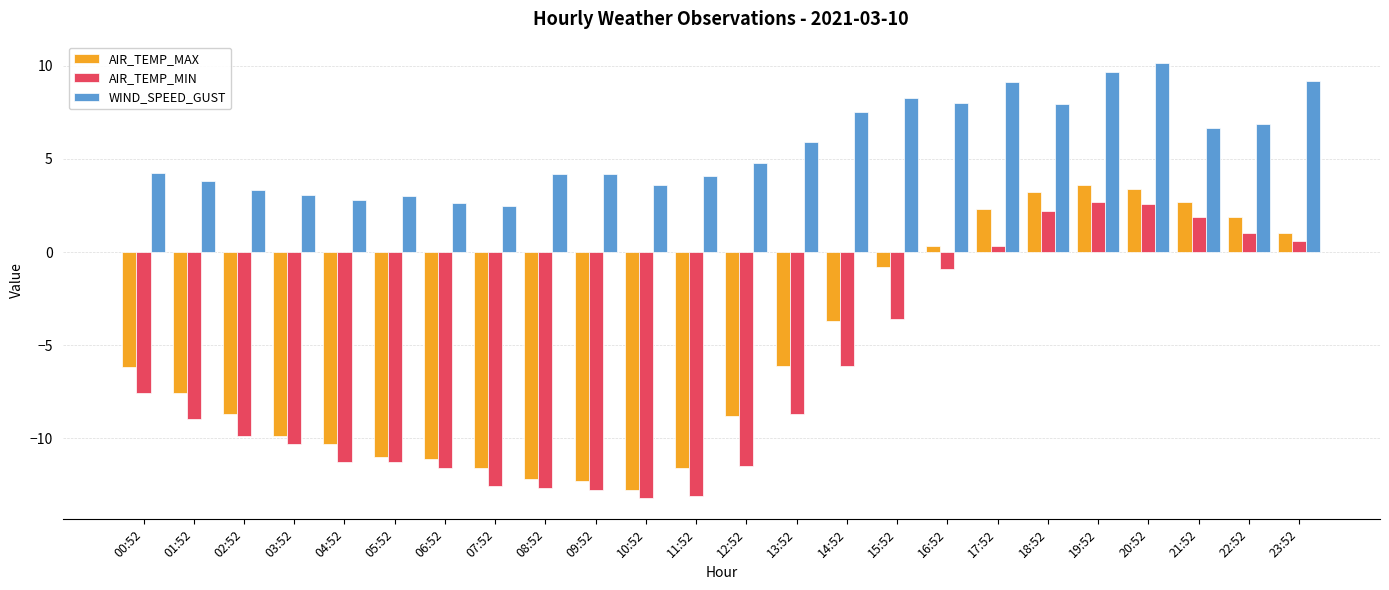

At 13:52, list the series in order from largest to smallest.

WIND_SPEED_GUST, AIR_TEMP_MAX, AIR_TEMP_MIN